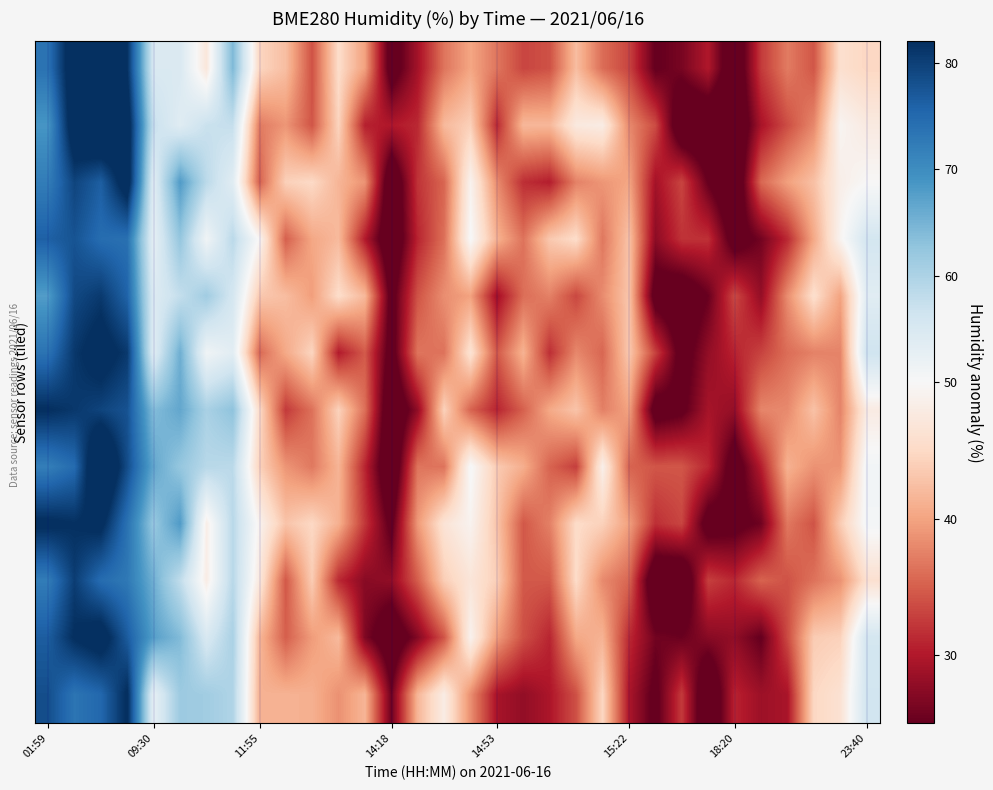

Count the number of categories in the chart.

32